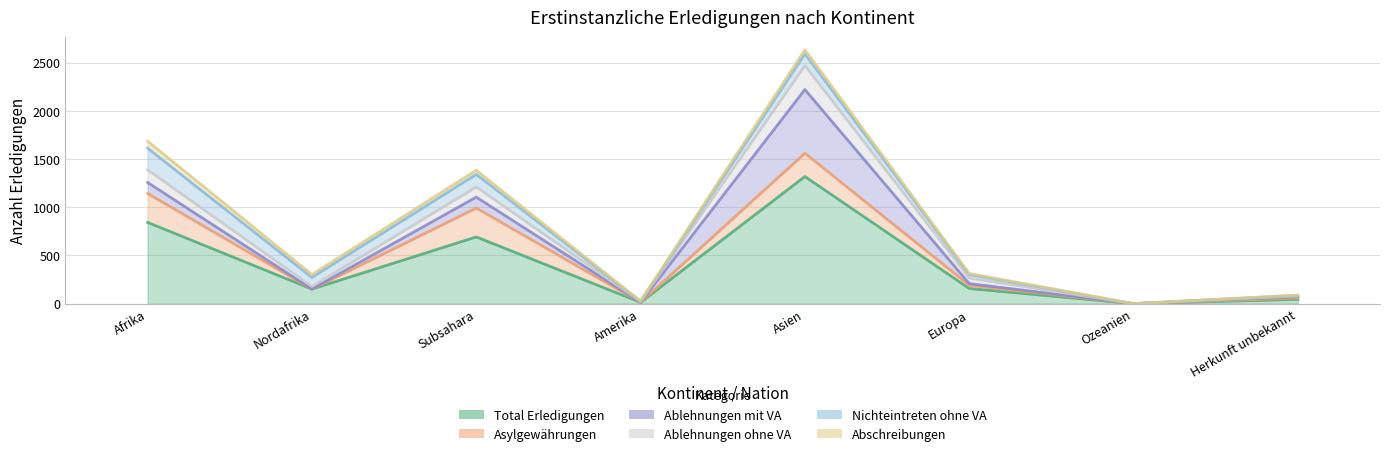

What are all the series names shown in the legend?

Total Erledigungen, Asylgewährungen, Ablehnungen mit VA, Ablehnungen ohne VA, Nichteintreten ohne VA, Abschreibungen